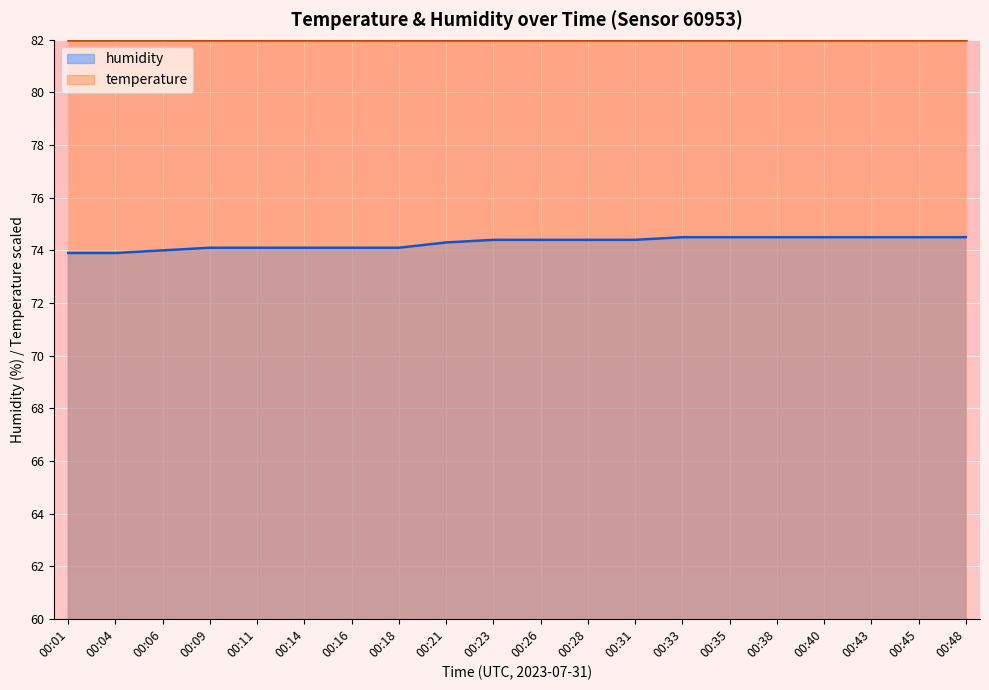

Reading left to right, extract all data points from this chart.

73.9	73.9	74.0	74.1	74.1	74.1	74.1	74.1	74.3	74.4	74.4	74.4	74.4	74.5	74.5	74.5	74.5	74.5	74.5	74.5